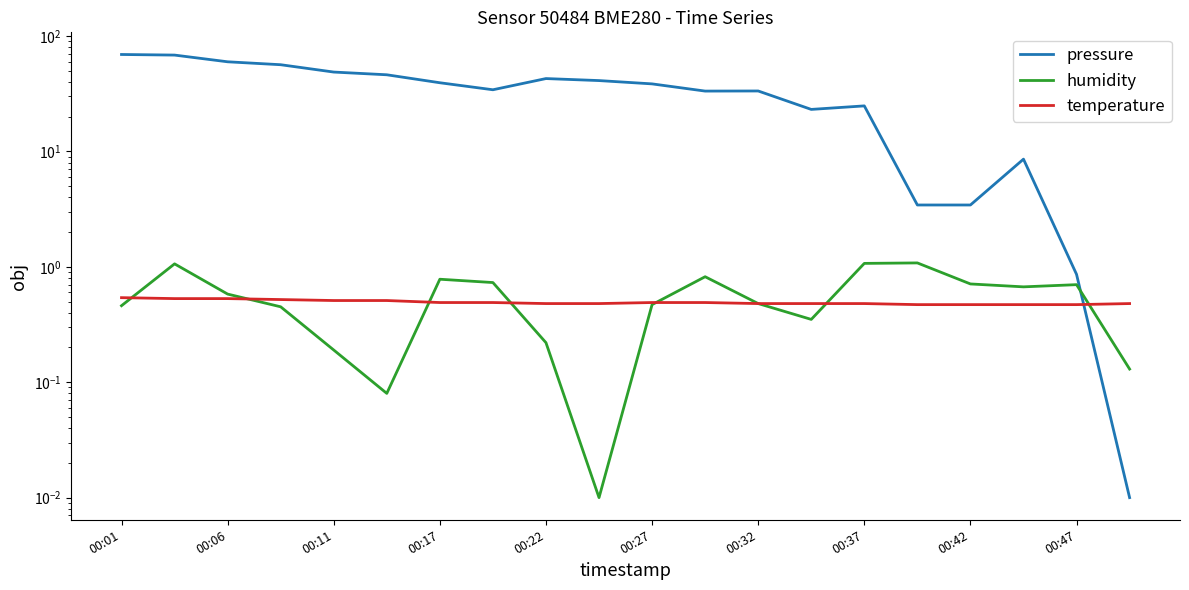

What are all the series names shown in the legend?

pressure, humidity, temperature